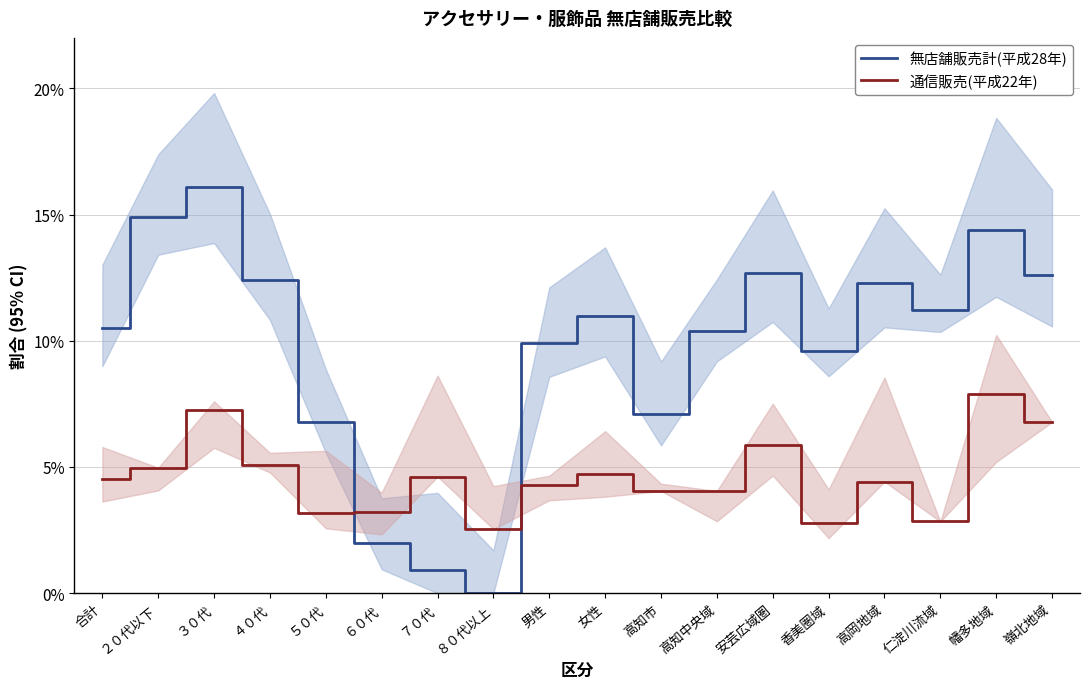

List the series in order of their overall mean, highest first.

無店舗販売計(平成28年), 通信販売(平成22年)